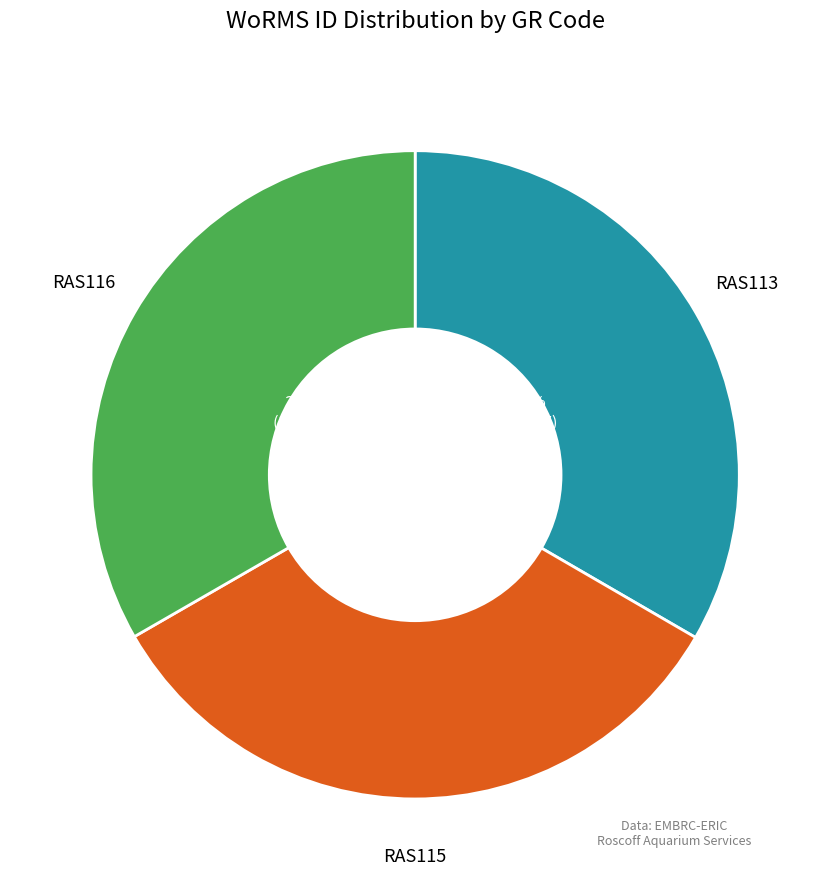

Is there a majority slice in this chart?

No